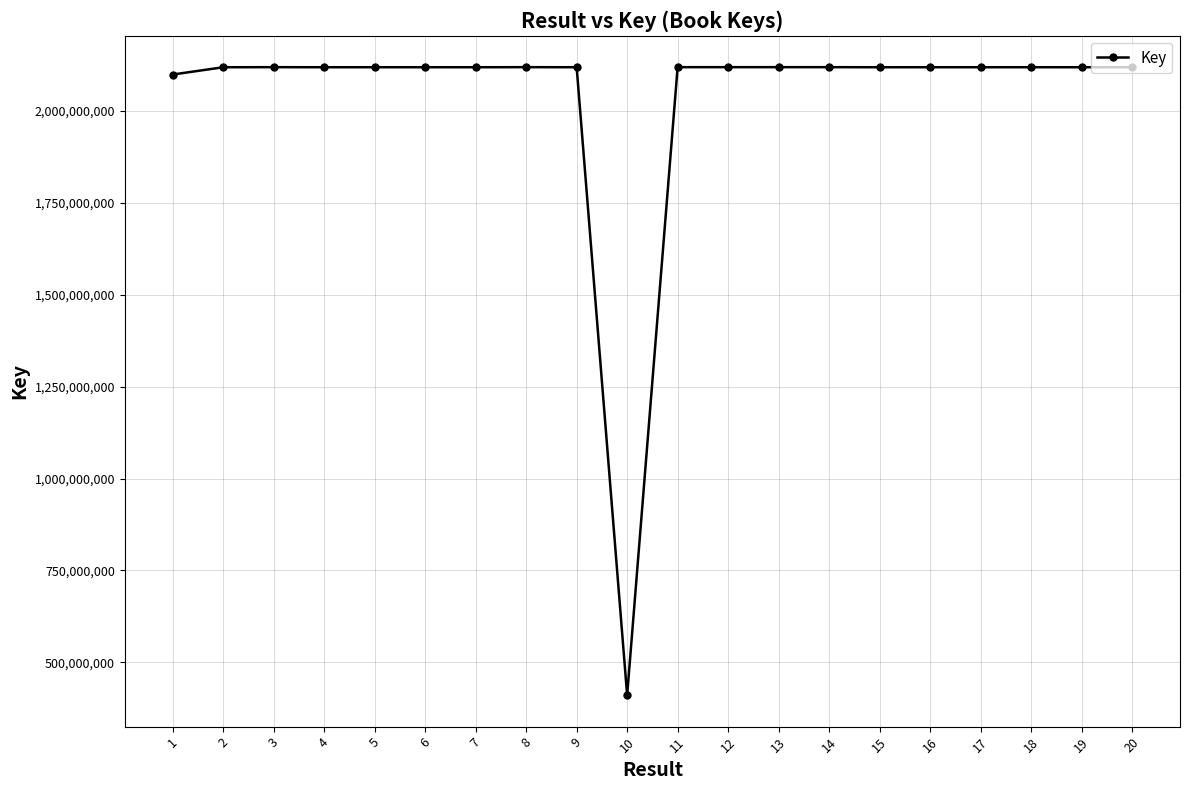

Which has a higher value, 1 or 3?

3